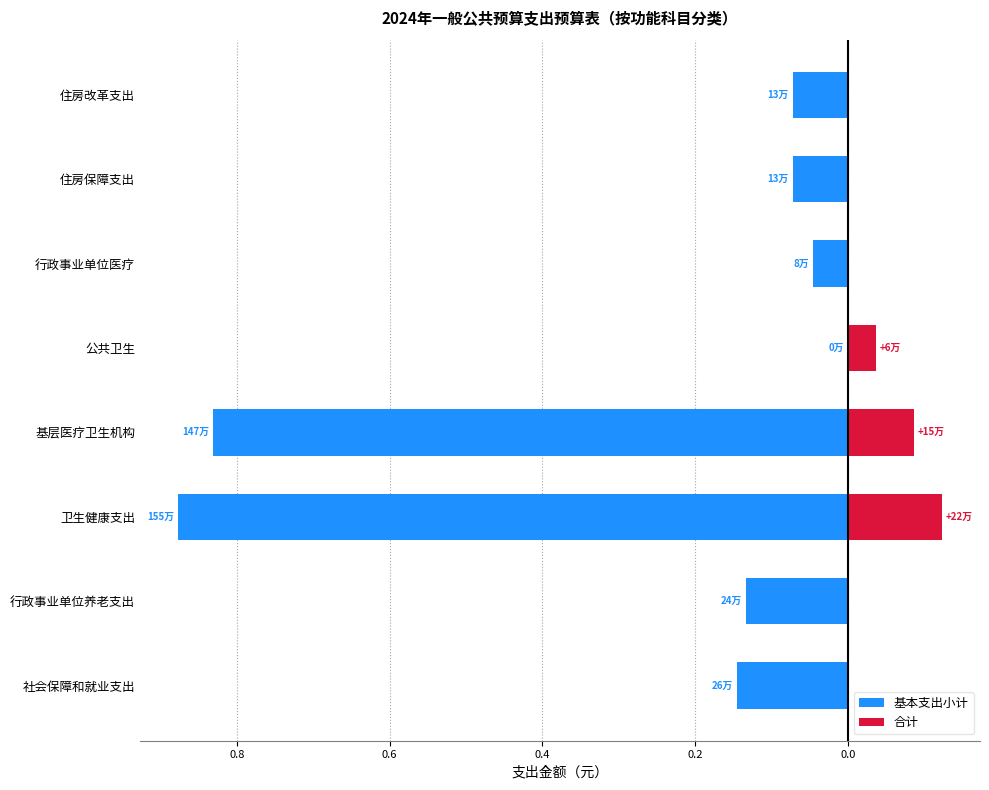

Which has a higher value, 行政事业单位养老支出 or 住房保障支出?

住房保障支出